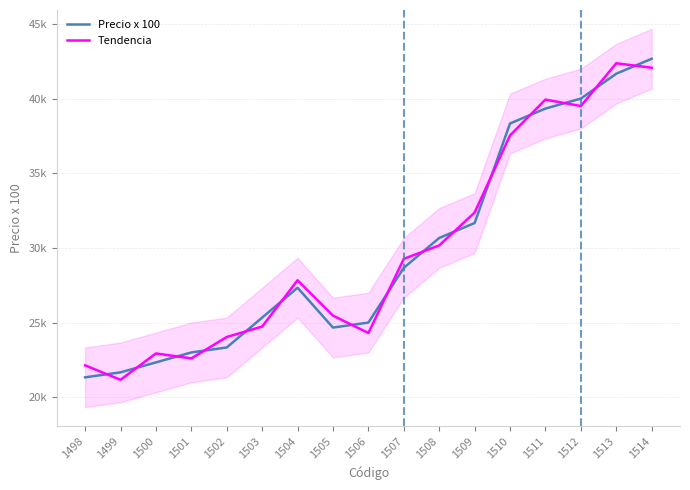

True or false: Tendencia has a value of 60768.2 at 1512.

False